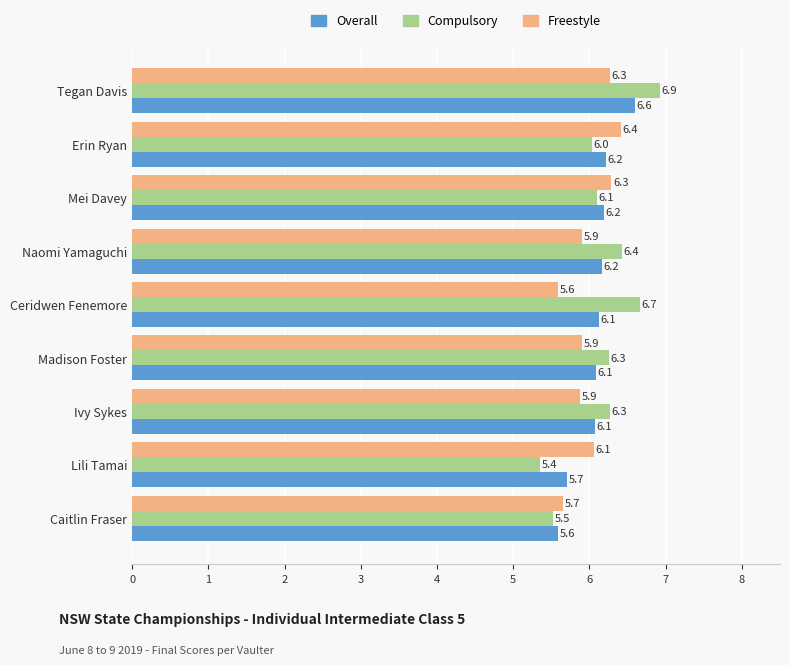

At how many categories does at least one series exceed 6?

8